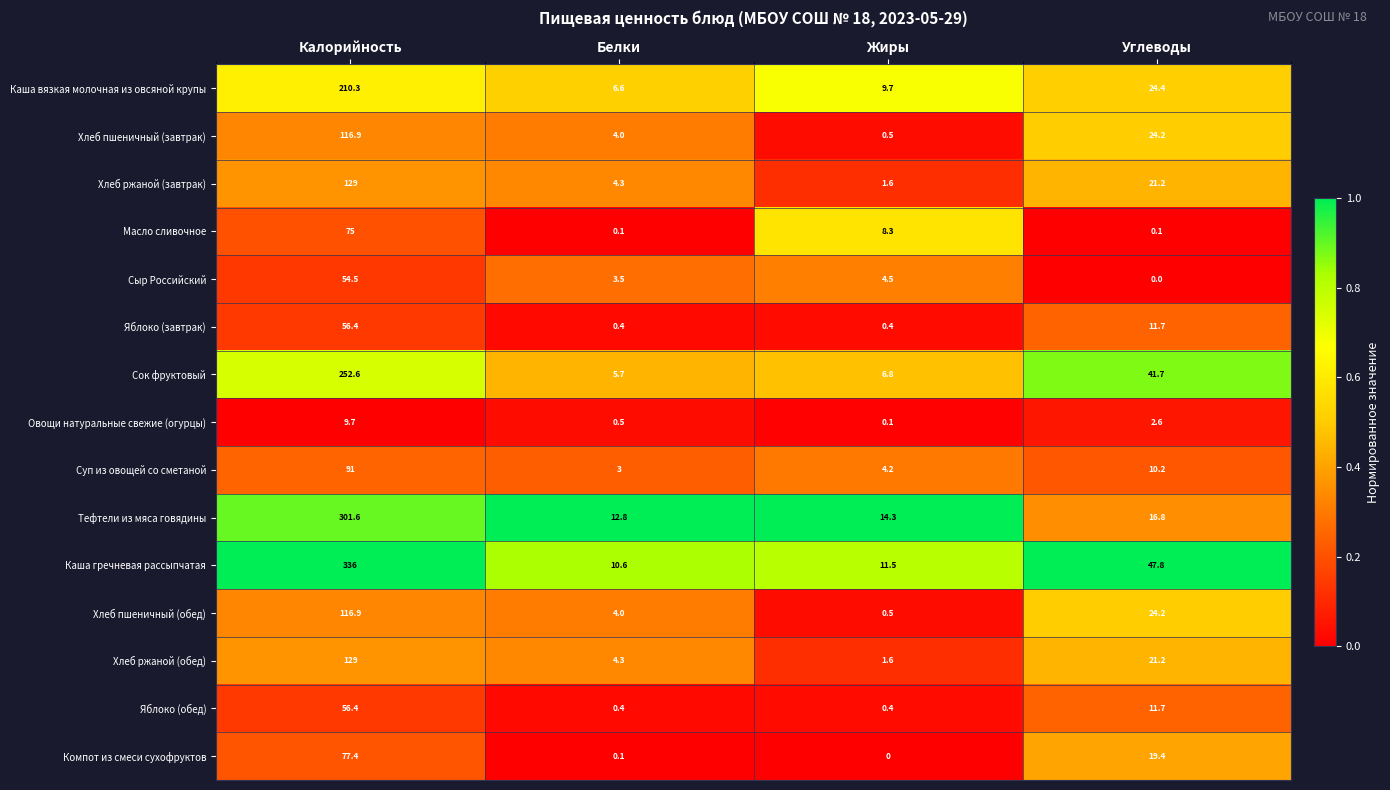

What is the difference between the highest and lowest values at Углеводы?

47.8